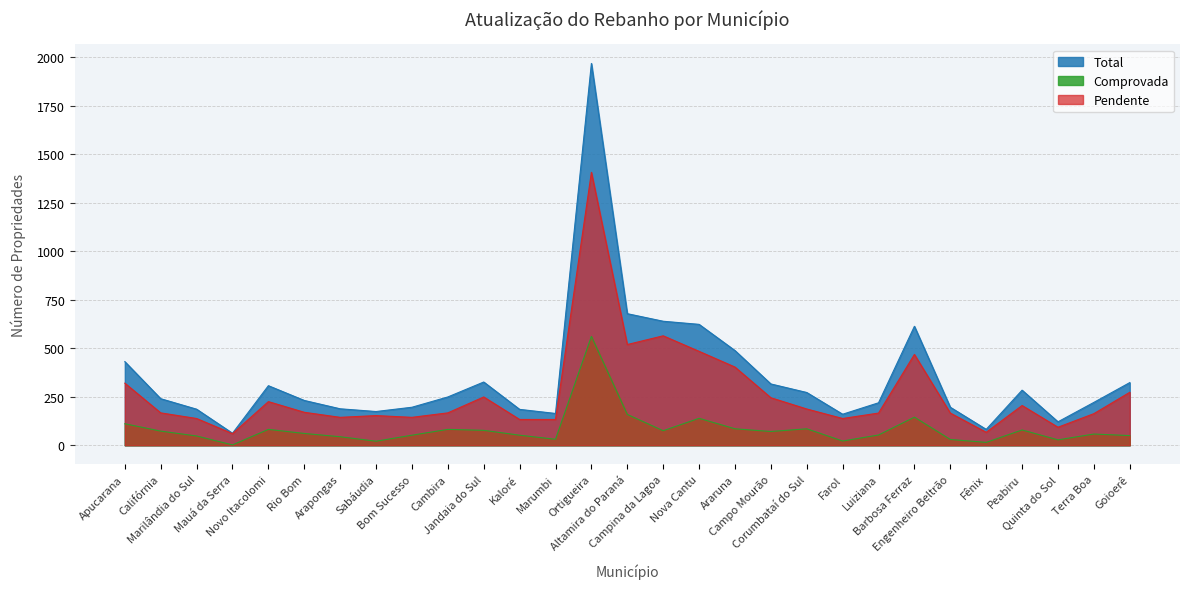

The value of Comprovada at Araruna is 38. True or false?

False